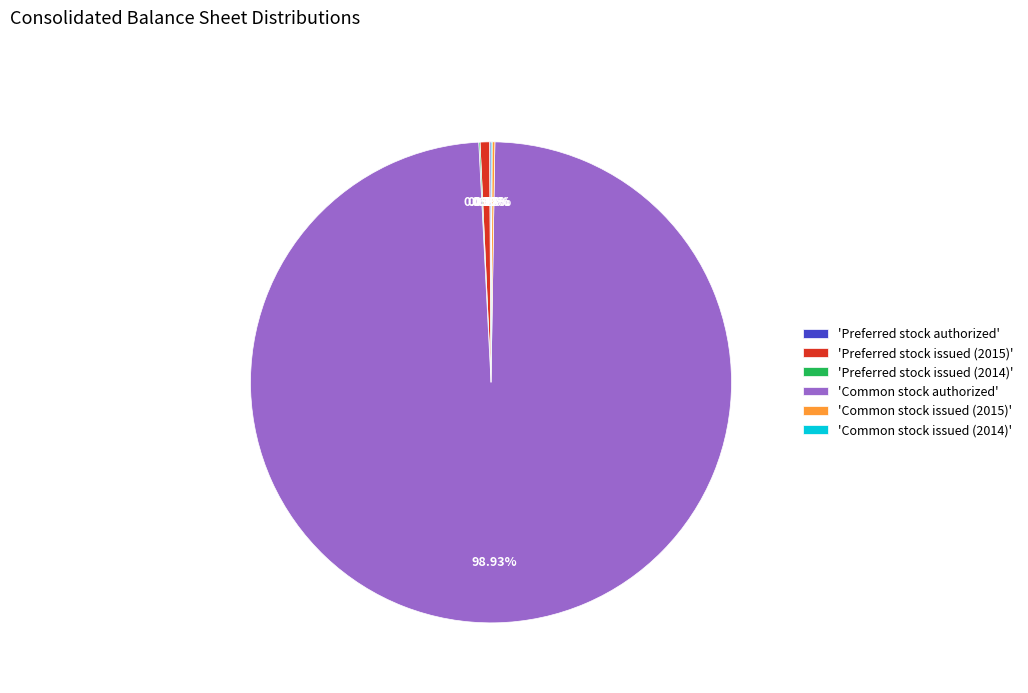

What is the largest slice in the pie chart?

'Common stock authorized'